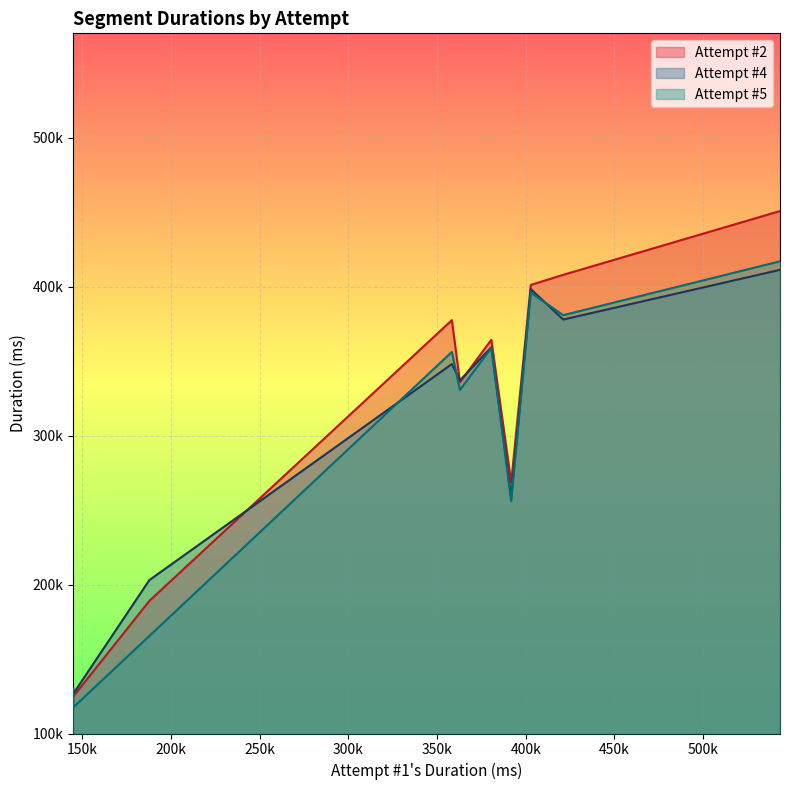

What are all the series names shown in the legend?

Attempt #2, Attempt #4, Attempt #5